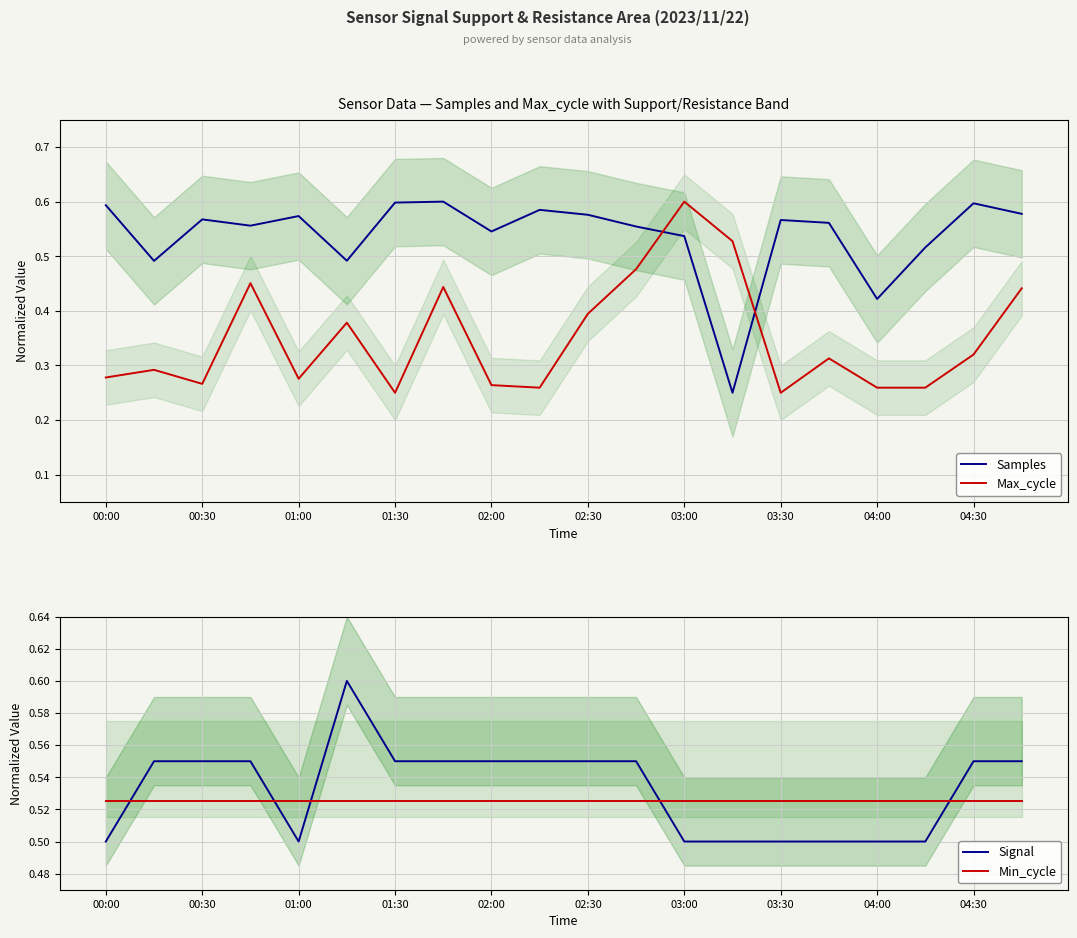

Which series ends up on top after the final intersection of Samples and Max_cycle?

Samples